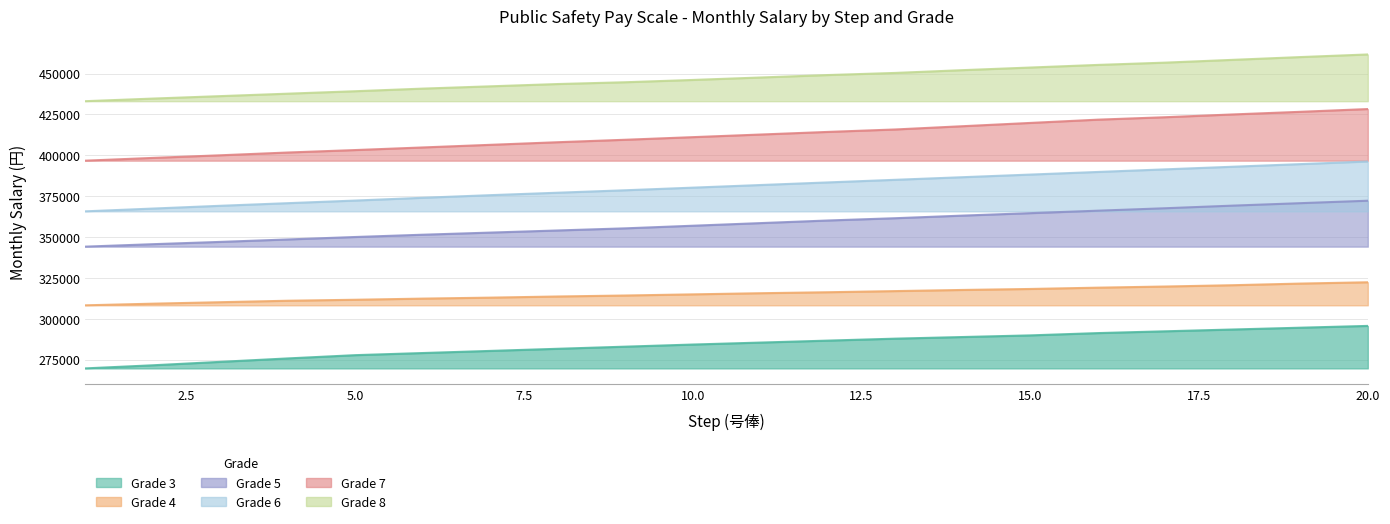

What is the sum of the Grade 4 values at 1 and 5?

619800